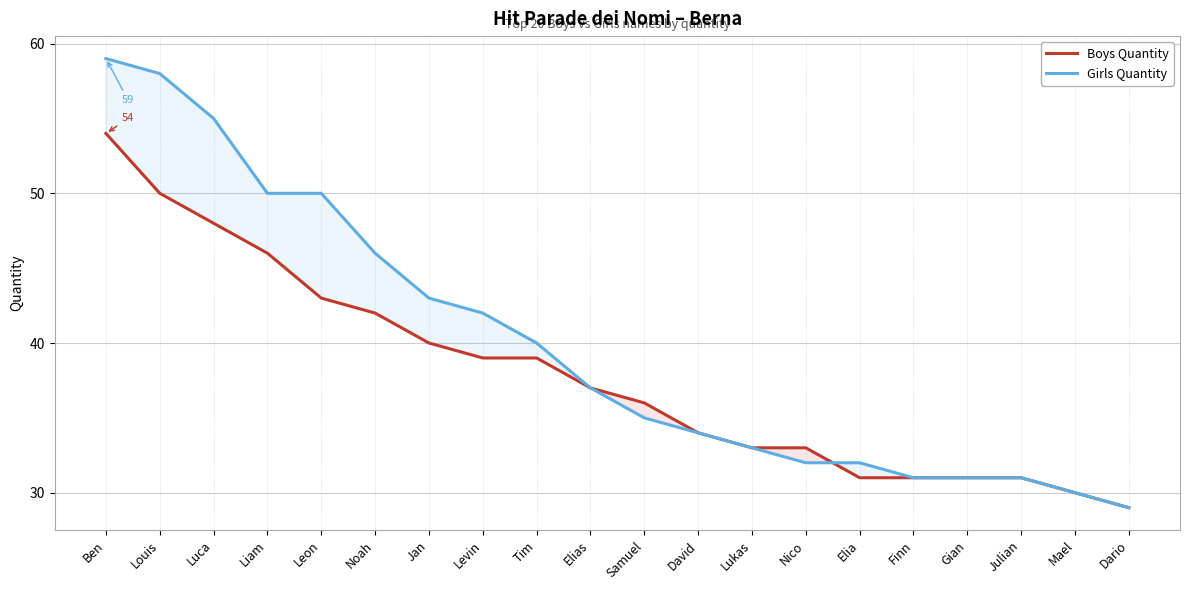

What is the label of the 1st point from the left?

Ben